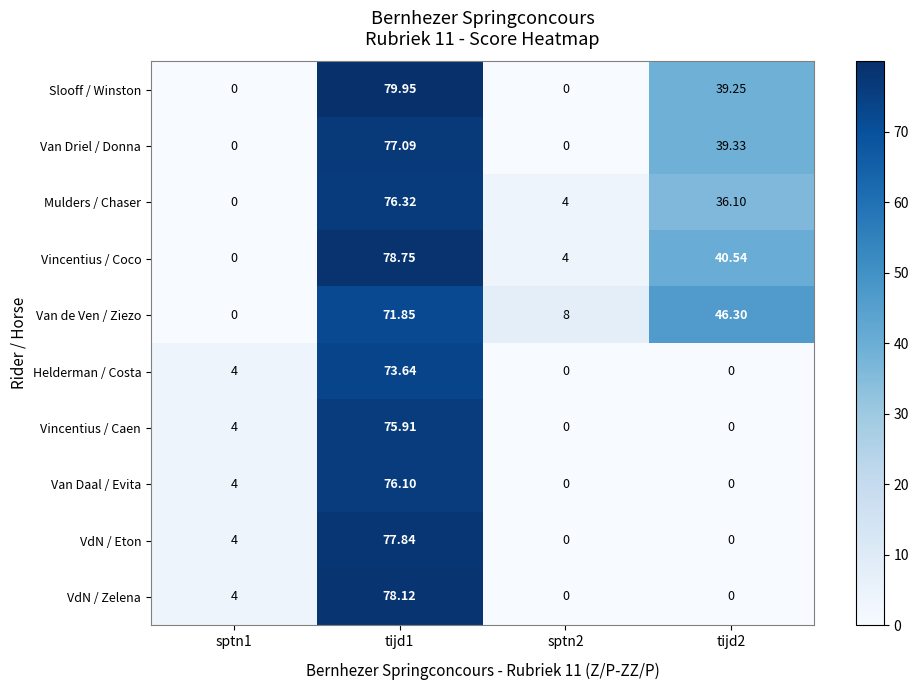

Which series changed the most between sptn1 and sptn2?

Van de Ven / Ziezo